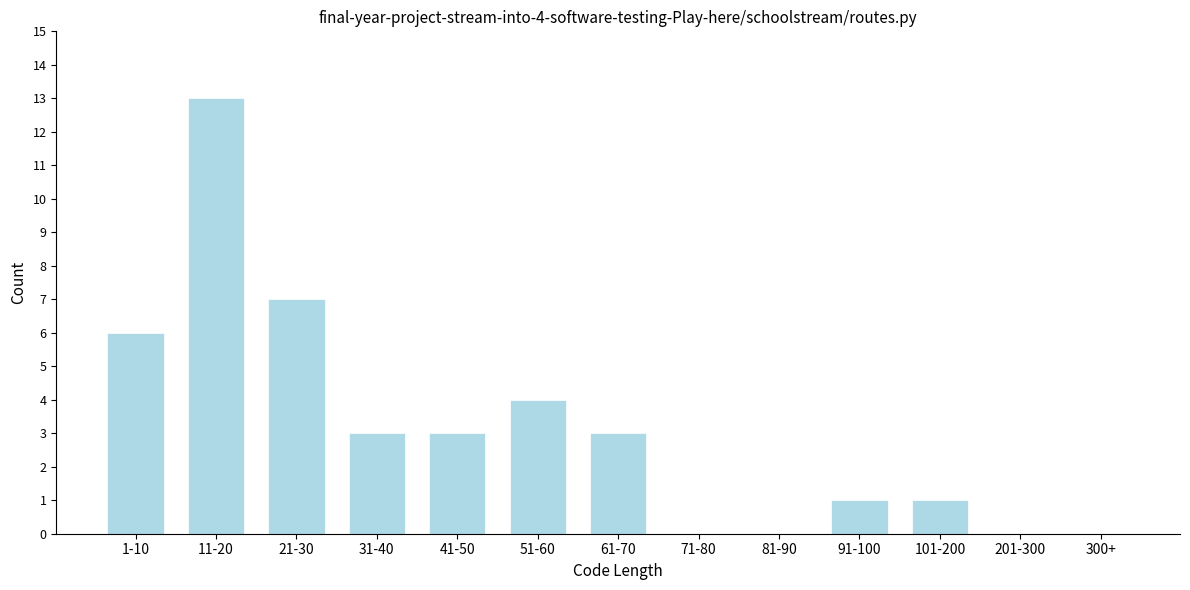

Reading right to left, what are all the values shown in this chart?

300+=0	201-300=0	101-200=1	91-100=1	81-90=0	71-80=0	61-70=3	51-60=4	41-50=3	31-40=3	21-30=7	11-20=13	1-10=6